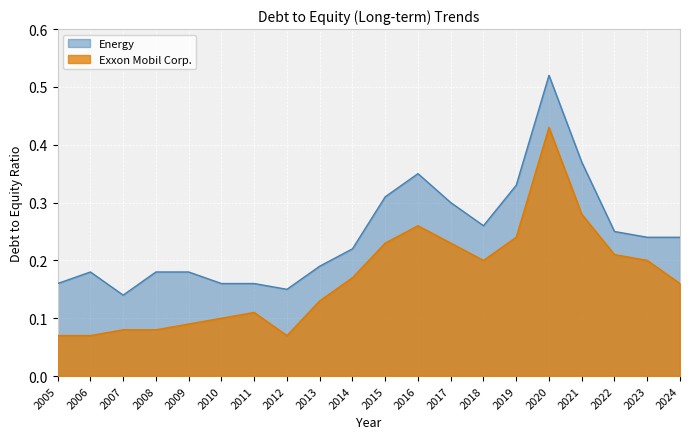

At which label is Energy closest to 0?

2007